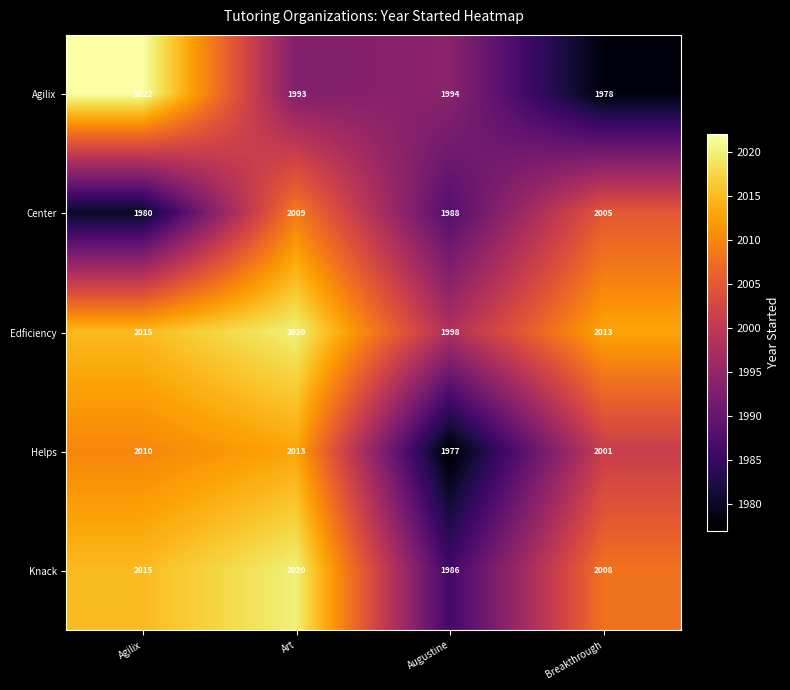

Where does the Center series first go above 2005?

Art